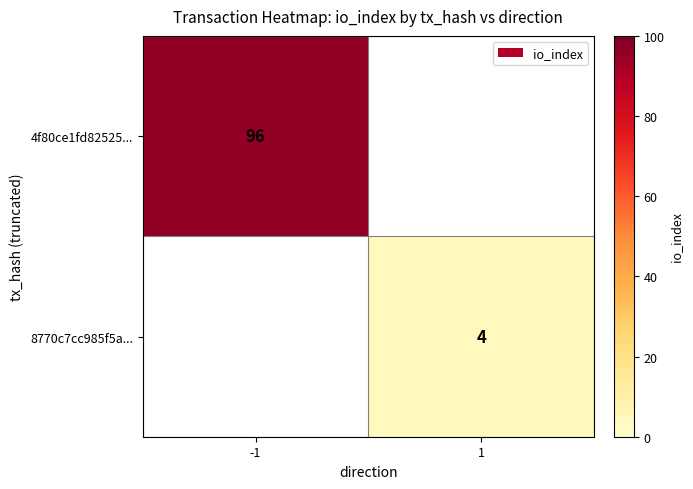

The value of 8770c7cc985f5a... at 1 is 1. True or false?

False